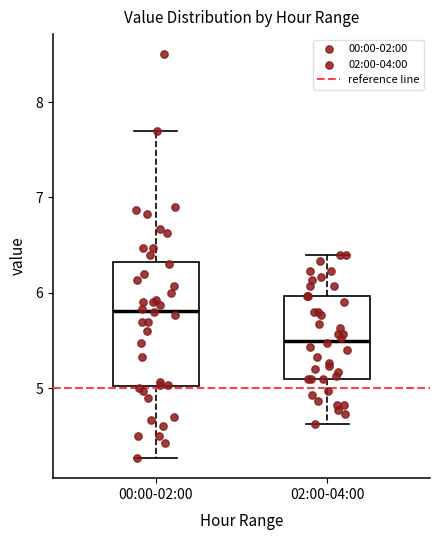

Reading left to right, read every box against the y-axis: the position of its median line, the range the box covers, and the ends of its whiskers. The values are not printed on the chart, so give them approximately, as read against the axis.

00:00-02:00: median 5.8, box 5.0 to 6.3, whiskers 4.3 to 7.7
02:00-04:00: median 5.5, box 5.1 to 6.0, whiskers 4.6 to 6.4